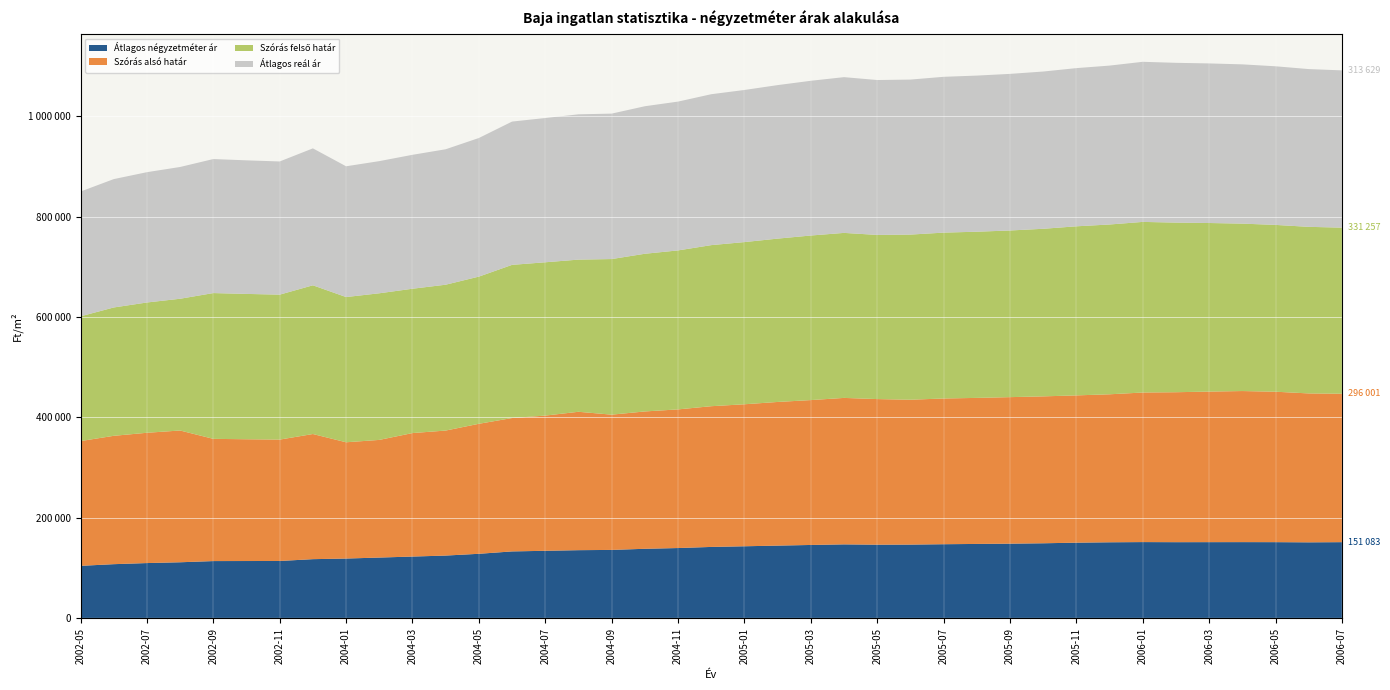

Reading left to right, transcribe all the data shown in this chart.

Átlagos négyzetméter ár: 103846	107171	109388	110971	113346	113450	113554	117166	118404	120359	122368	124335	127873	132619	133857	135095	135614	137849	139354	141559	142878	144197	145497	146660	146054	146220	146972	147525	148078	148851	150051	150830	151230	151044	151105	151166	151091	150726	151083
Szórás alsó határ: 248821	255980	259845	262783	243750	242857	242075	249577	231876	234652	246278	249309	259263	265994	269653	275988	269751	273910	276496	280664	283189	286497	288934	292102	290388	288920	290634	291262	292212	292984	293735	295153	298280	299066	300277	301278	300026	296980	296001
Szórás felső határ: 248821	255980	259845	262783	290772	289879	289097	296599	289652	292428	287868	290899	293549	305504	305753	303508	310333	314492	317078	321246	323481	325773	328210	329106	327392	329346	330812	331440	332390	334224	337217	338635	340282	338268	336209	333922	332670	332236	331257
Átlagos reál ár: 248821	255980	259845	262783	267261	266368	265586	273088	260764	263540	267073	270104	276406	285749	287703	289748	290042	294201	296787	300955	303335	306135	308572	310604	308890	309133	310723	311351	312301	313604	315476	316894	319281	318667	318243	317600	316348	314608	313629